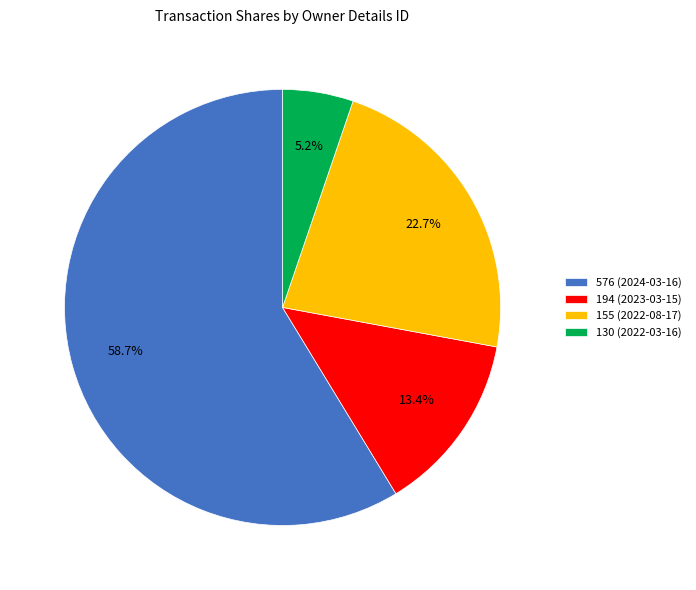

What percentage is the 194 (2023-03-15) slice, to the nearest percent?

13%